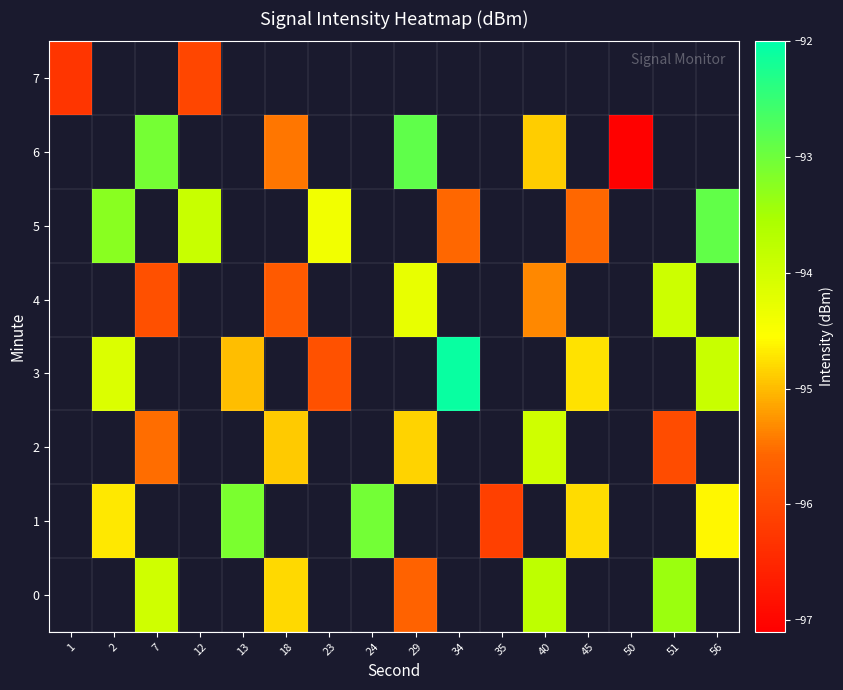

How many data points in 6 are less than -92?

5